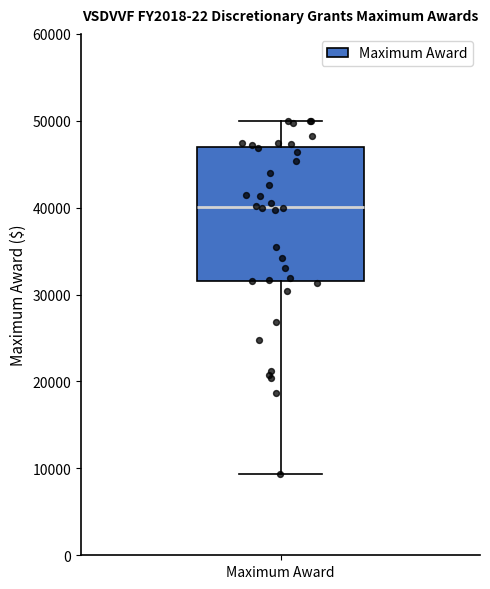

Where is the lower edge of the box for Maximum Award on the y-axis? The values are not printed on the chart, so give them approximately, as read against the axis.

32000